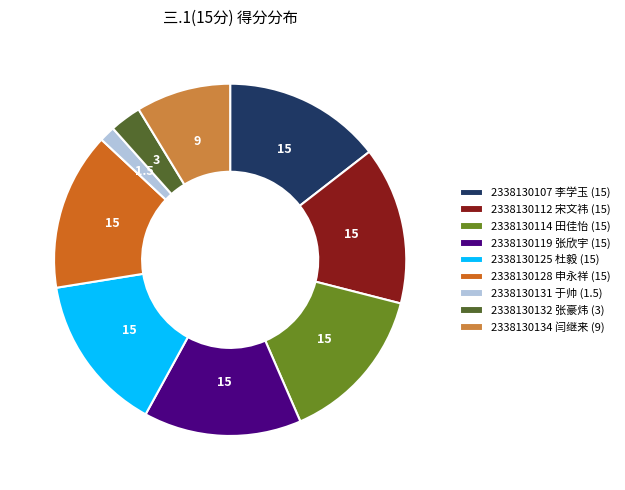

Is there a majority slice in this chart?

No